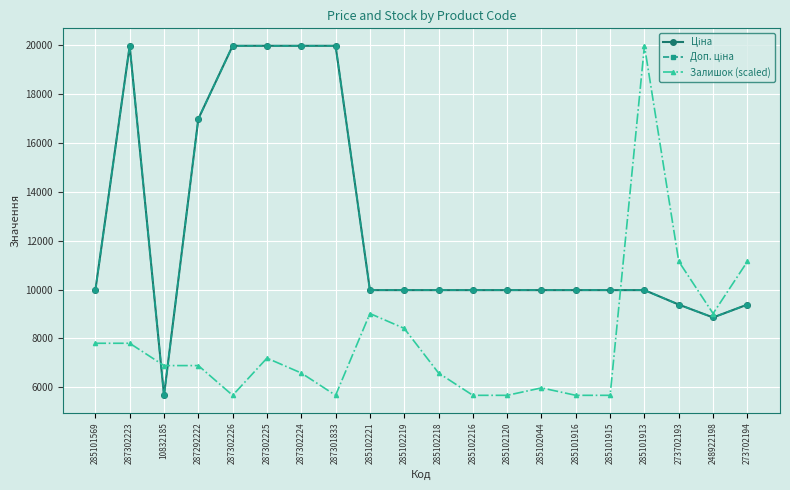

Between 287302223 and 285101916, which is larger?

287302223